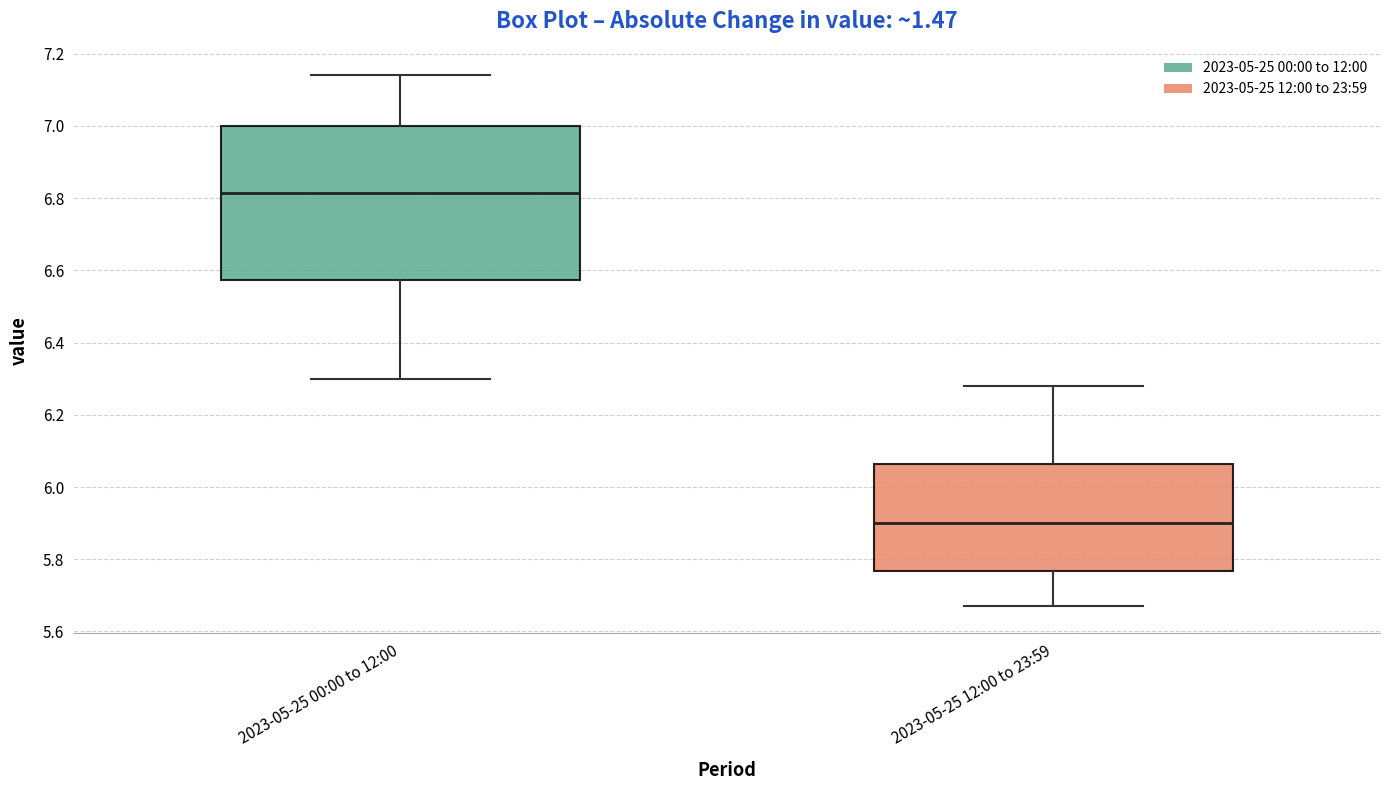

Which box's median line is the lowest?

2023-05-25 12:00 to 23:59